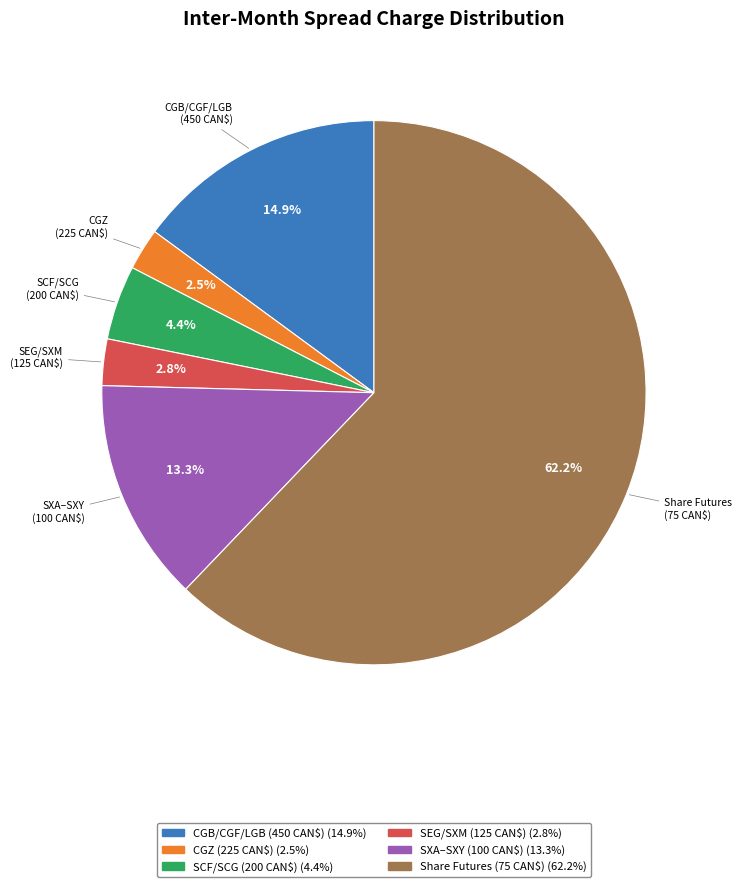

Is there a majority slice in this chart?

Yes